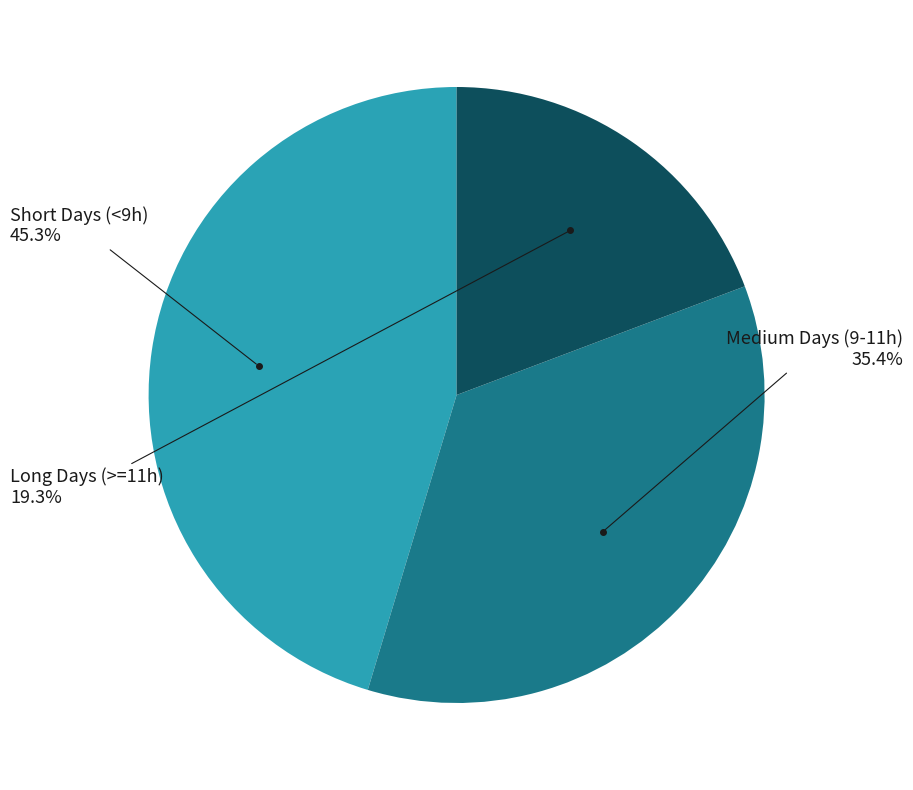

How many slices are in this pie chart?

3